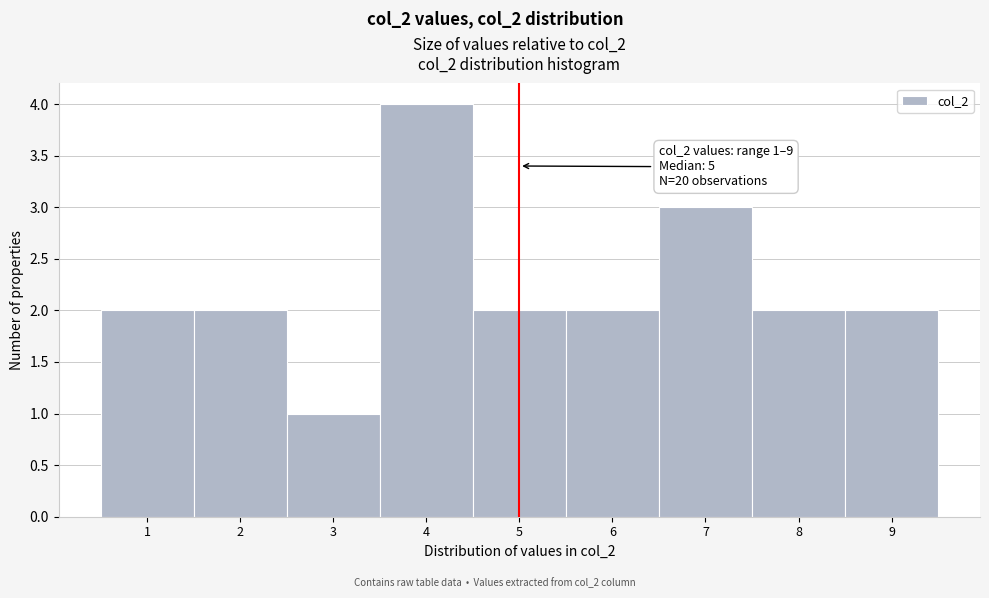

Which range on the x-axis has the tallest bar?

3.5 to 4.5